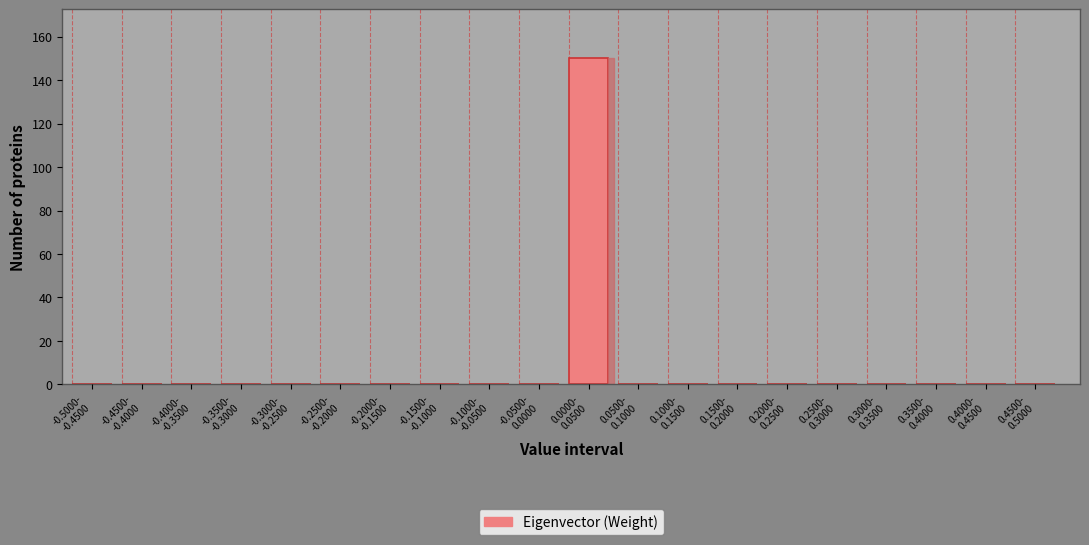

What is the greatest value displayed?

150